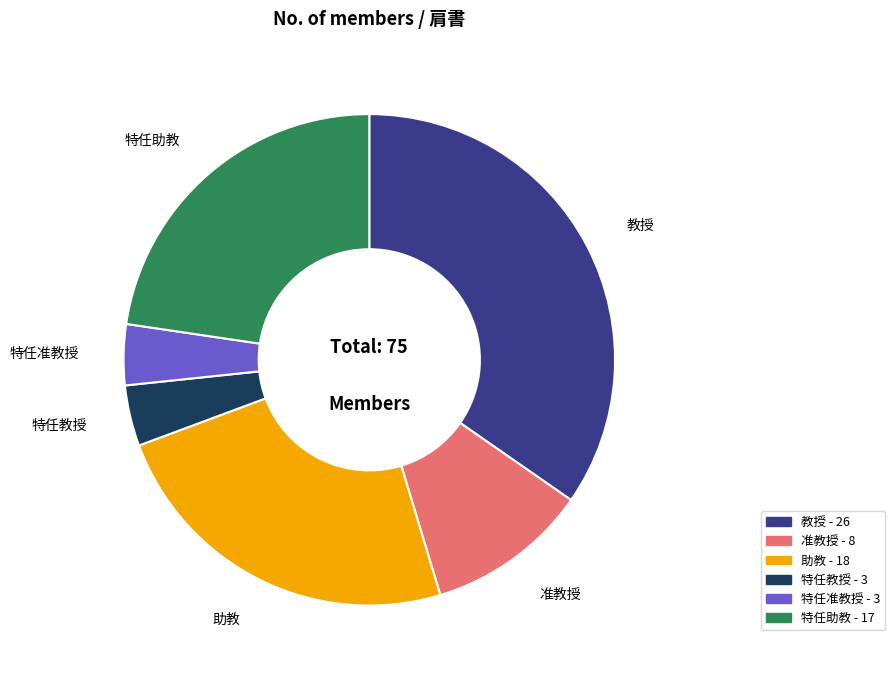

Is it true that 助教 is 17% of the pie?

False